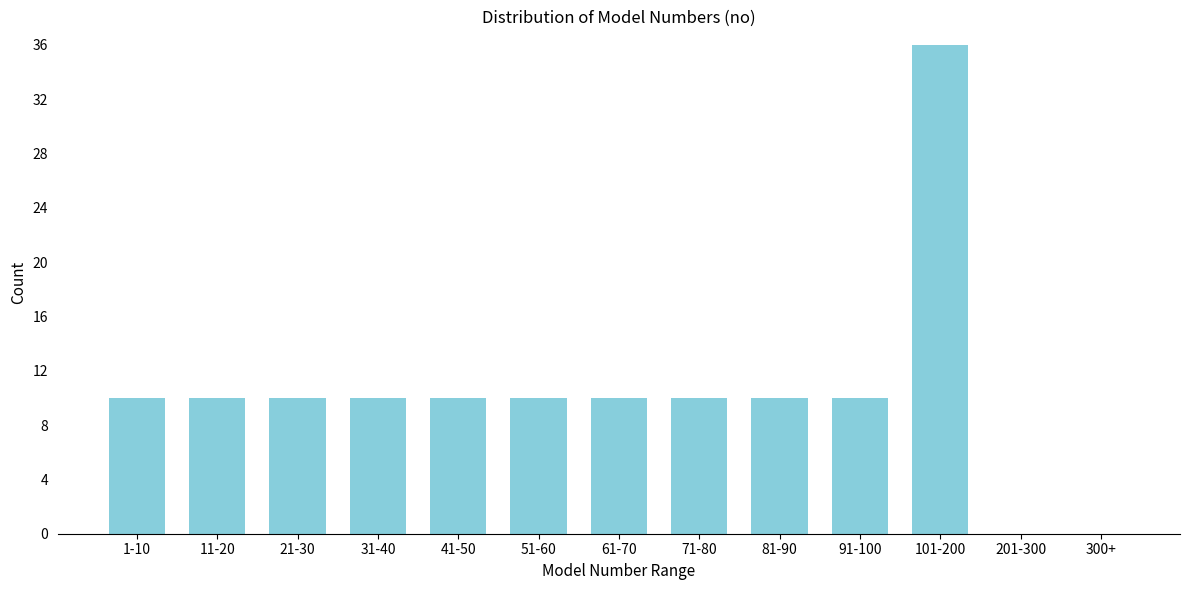

Reading right to left, list all the values displayed in this chart.

300+=0	201-300=0	101-200=36	91-100=10	81-90=10	71-80=10	61-70=10	51-60=10	41-50=10	31-40=10	21-30=10	11-20=10	1-10=10